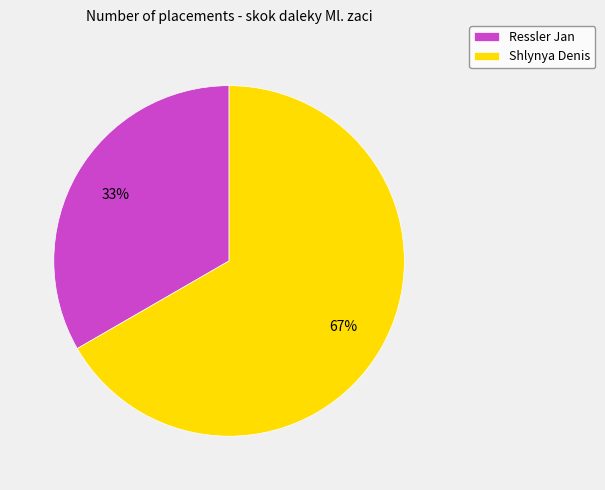

How many segments does this pie chart have?

2